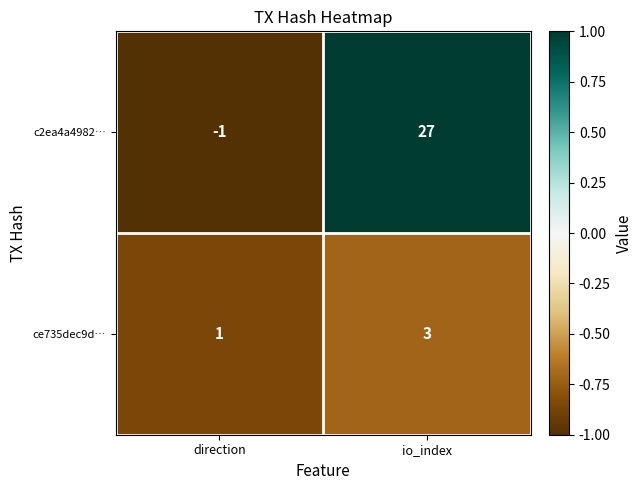

List the labels in order of c2ea4a4982… value, smallest first.

direction, io_index